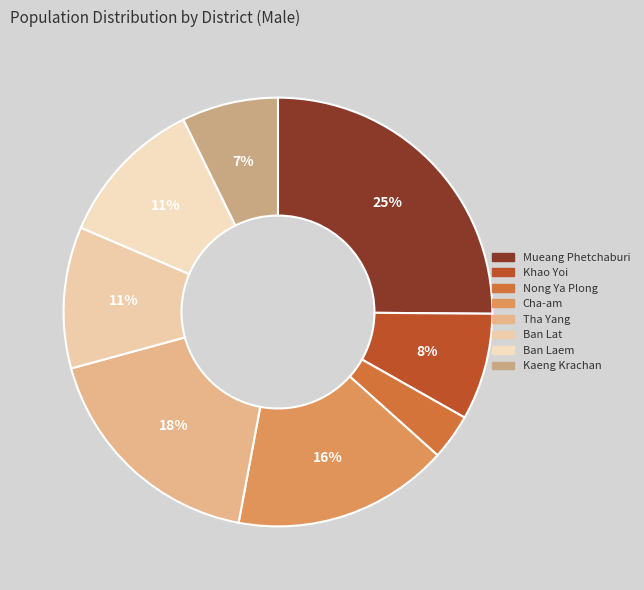

How many segments does this pie chart have?

8